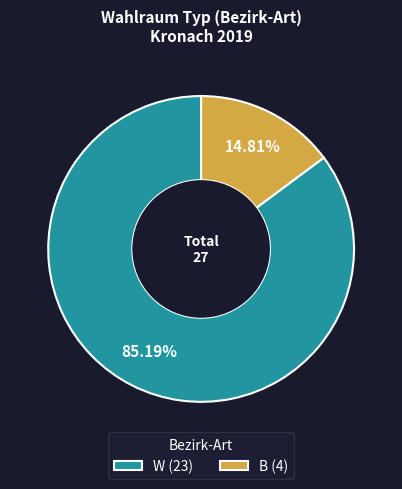

Is there a majority slice in this chart?

Yes